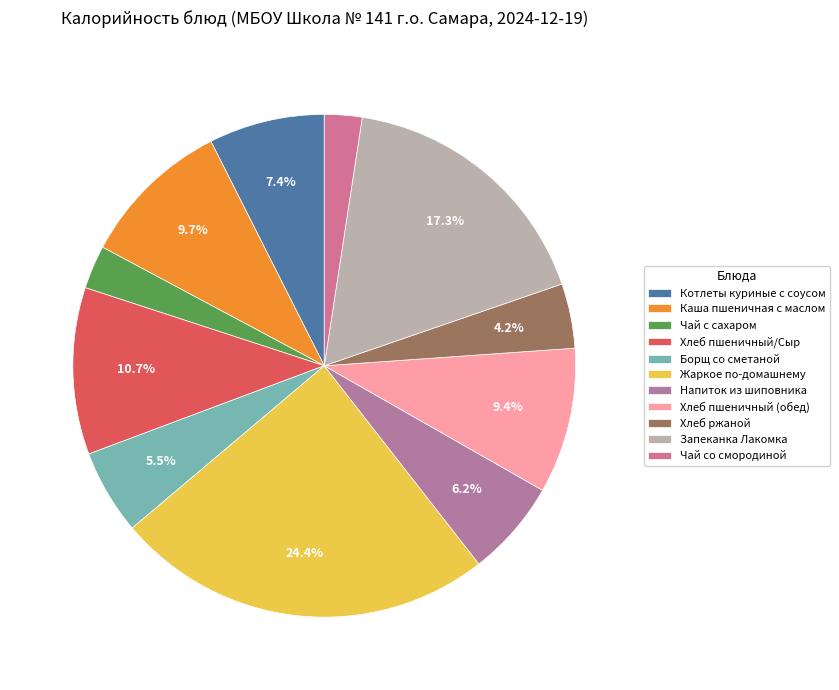

The Чай с сахаром slice represents 1% of the pie. True or false?

False